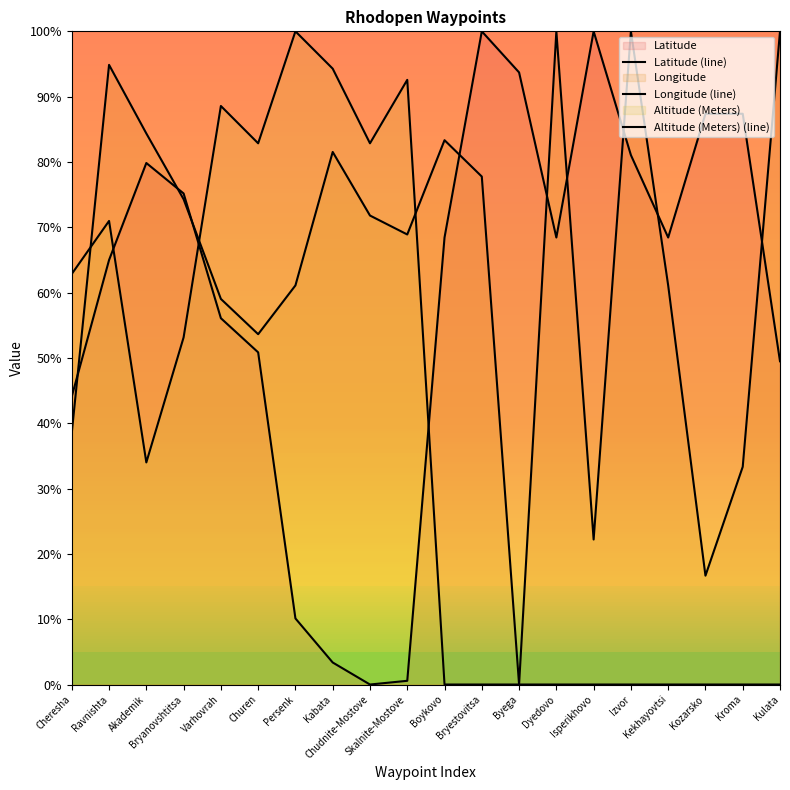

List the labels in order of Altitude (Meters) (line) value, smallest first.

Boykovo, Bryestovitsa, Byega, Dyedovo, Isperikhovo, Izvor, Kekhayovtsi, Kozarsko, Kroma, Kulata, Akademik, Bryanovshtitsa, Cheresha, Ravnishta, Churen, Chudnite-Mostove, Varhovrah, Skalnite-Mostove, Kabata, Persenk